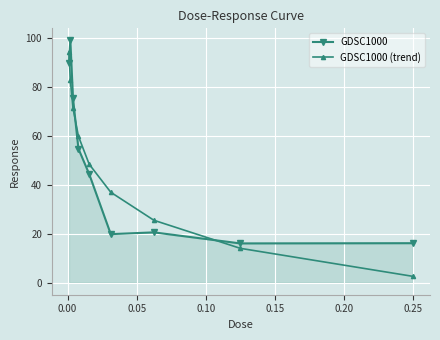

True or false: GDSC1000 (trend) and GDSC1000 cross at least once.

True